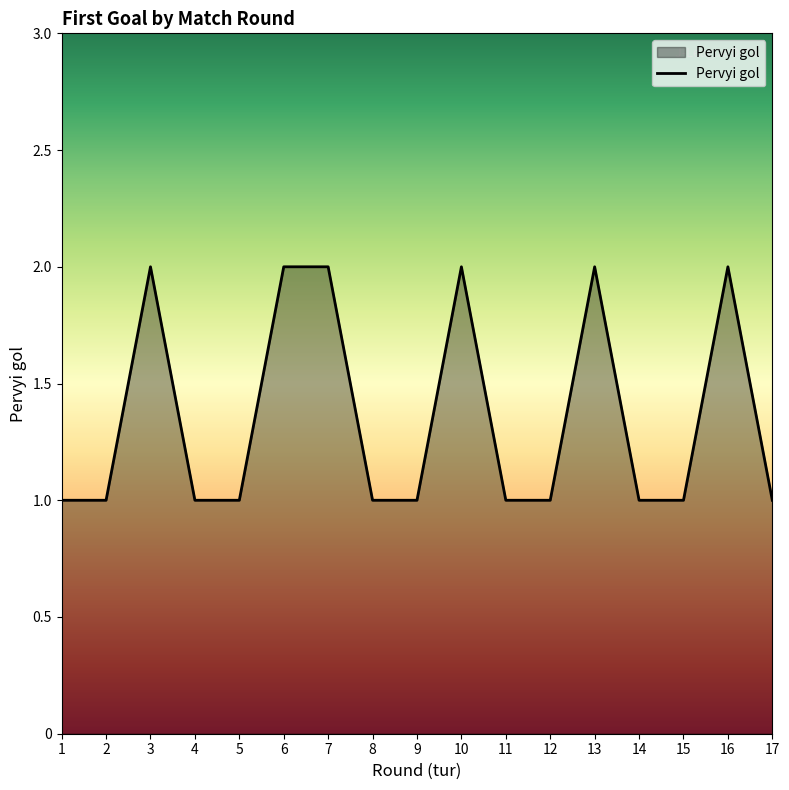

Approximately how many times larger is the value at 1 compared to 2?

1.0